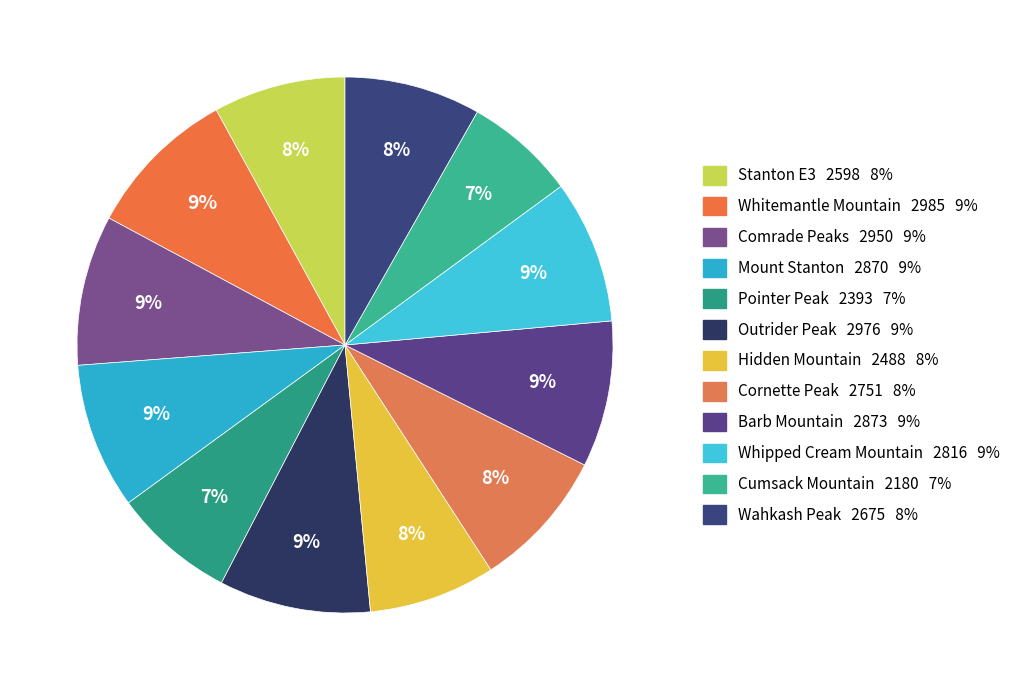

The Cornette Peak slice represents 8% of the pie. True or false?

True